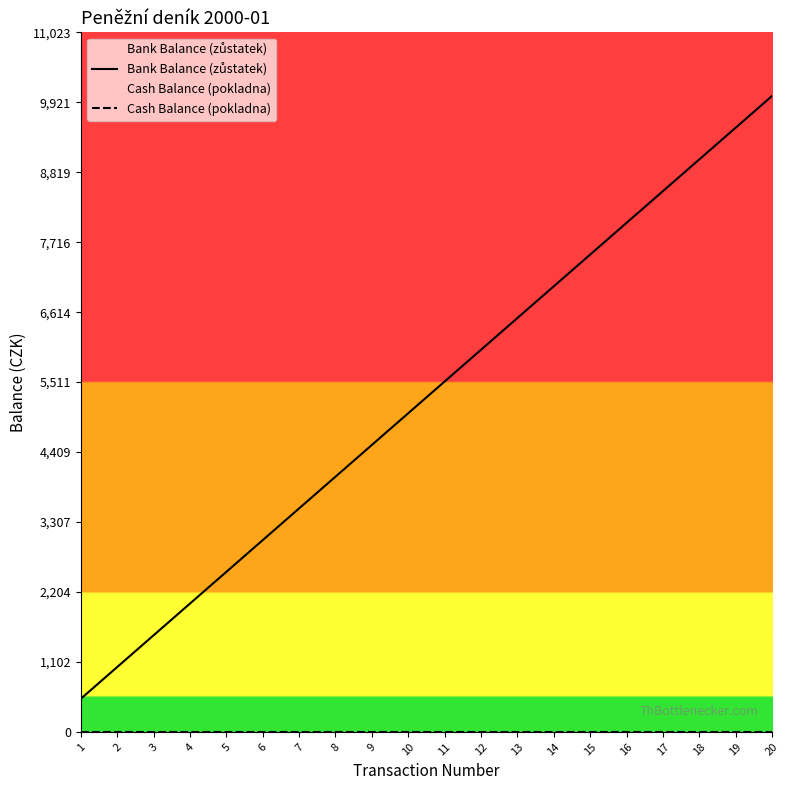

List the series in order of their peak value, highest first.

Bank Balance (zůstatek), Cash Balance (pokladna)